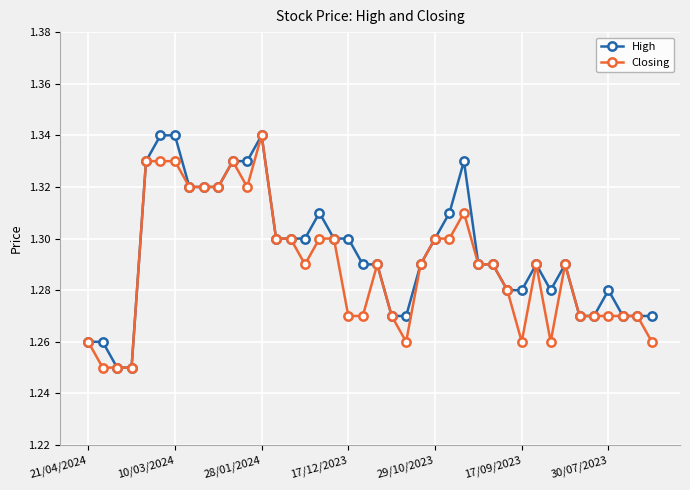

At which category is the sum across all series the highest?

28/01/2024